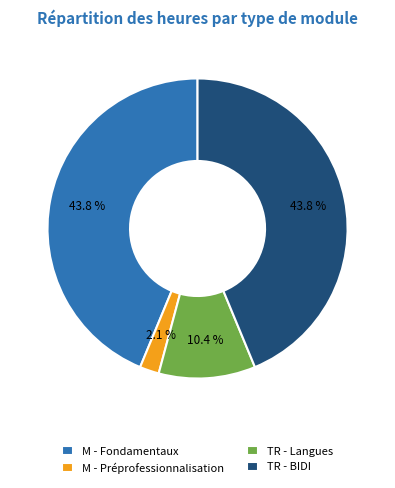

What is the smallest slice in the pie chart?

M - Préprofessionnalisation